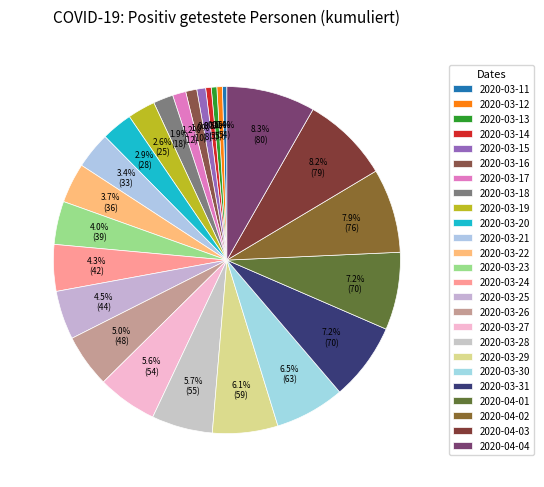

What is the smallest slice in the pie chart?

2020-03-11